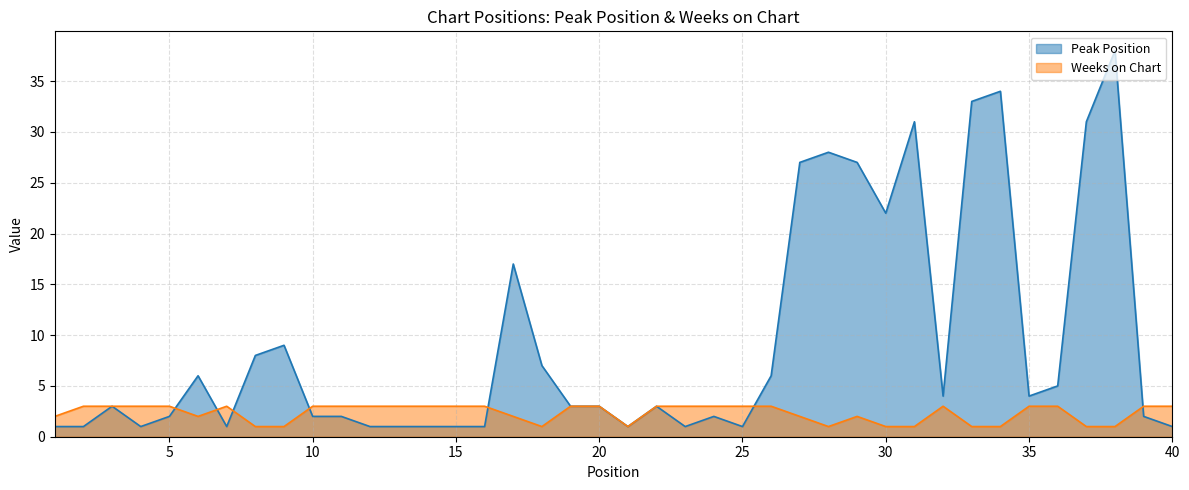

Is the value of Peak Position at 17 greater than the value of Weeks on Chart at 1?

Yes